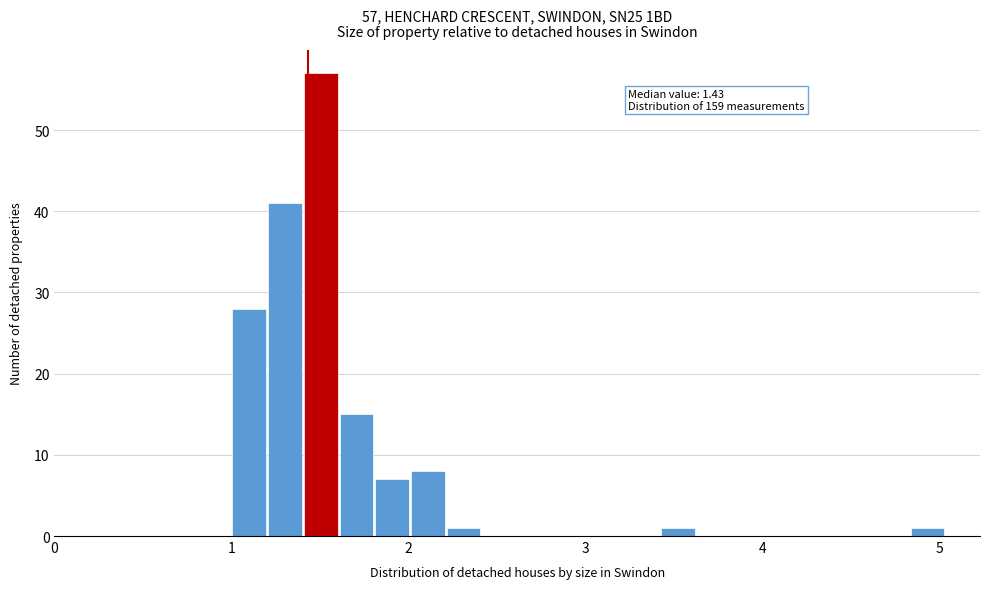

Read against the x-axis, roughly where is the centre of the tallest bar?

1.5